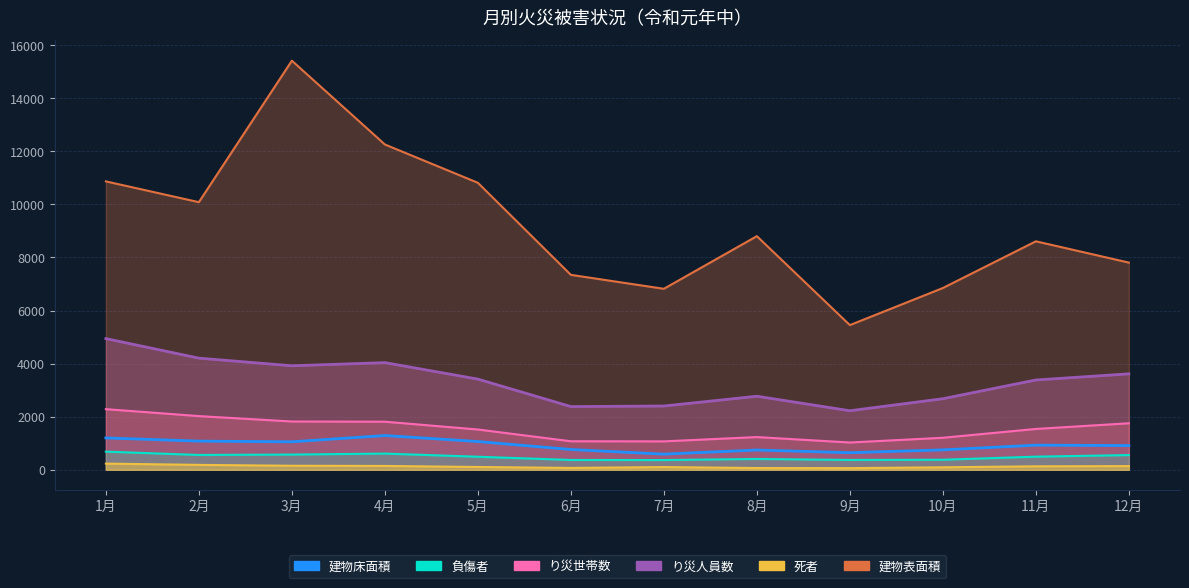

At which label is 死者 closest to 147?

4月